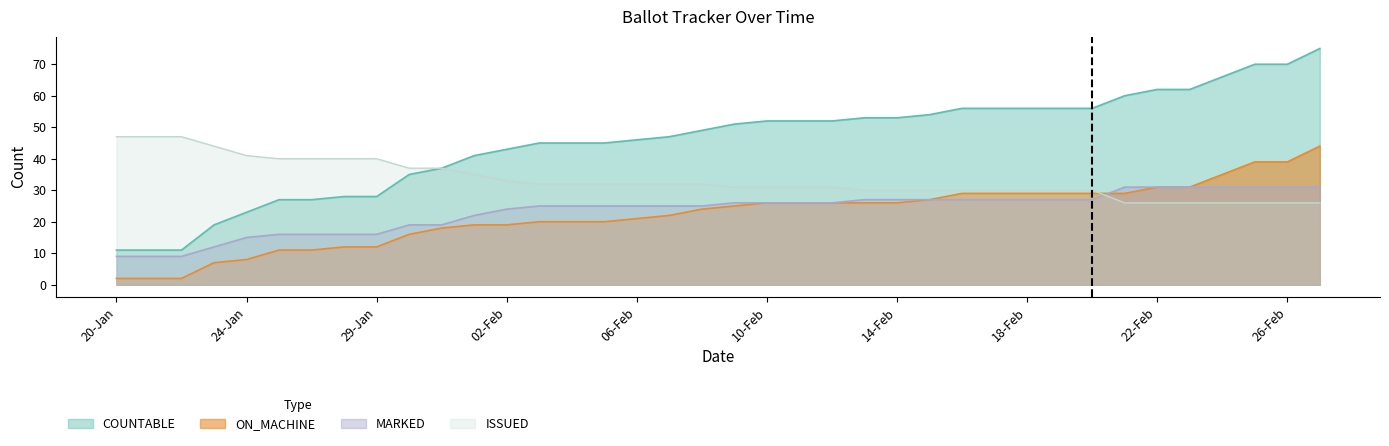

What is the average value of the COUNTABLE series?

46